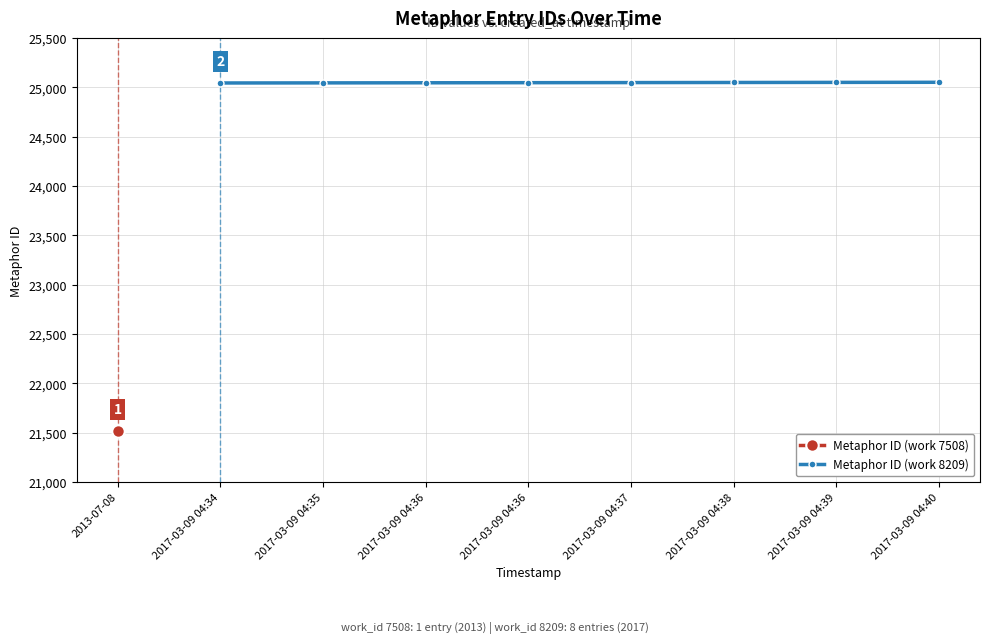

How many data points in Metaphor ID (work 8209) are less than 25047?

4